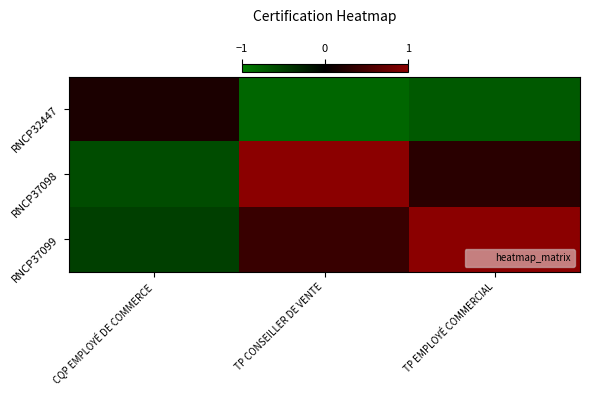

At how many categories does at least one series exceed 0?

3